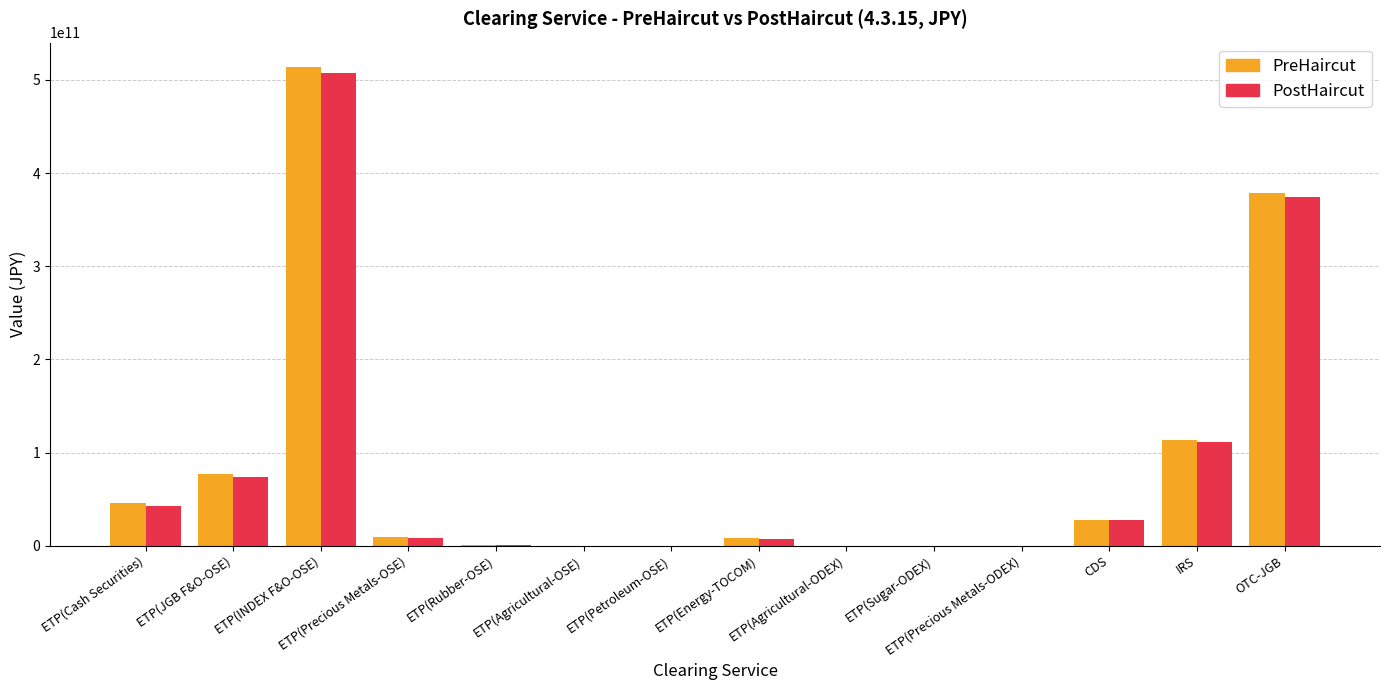

At which category does the chart reach its peak across all series?

ETP(INDEX F&O-OSE)